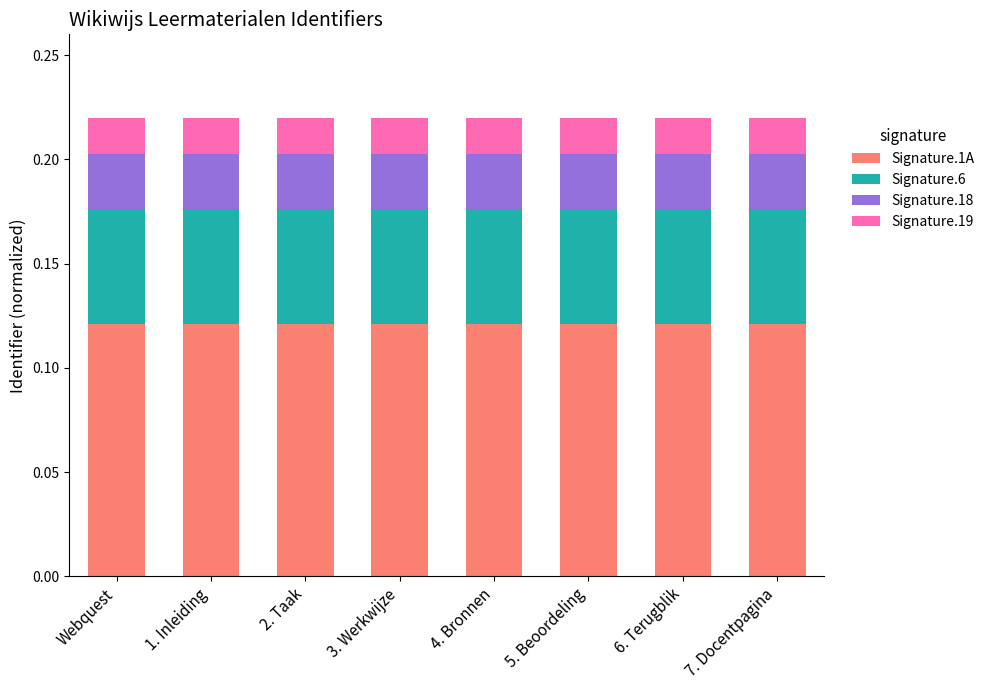

What is the sum of all Signature.1A values?

1.0